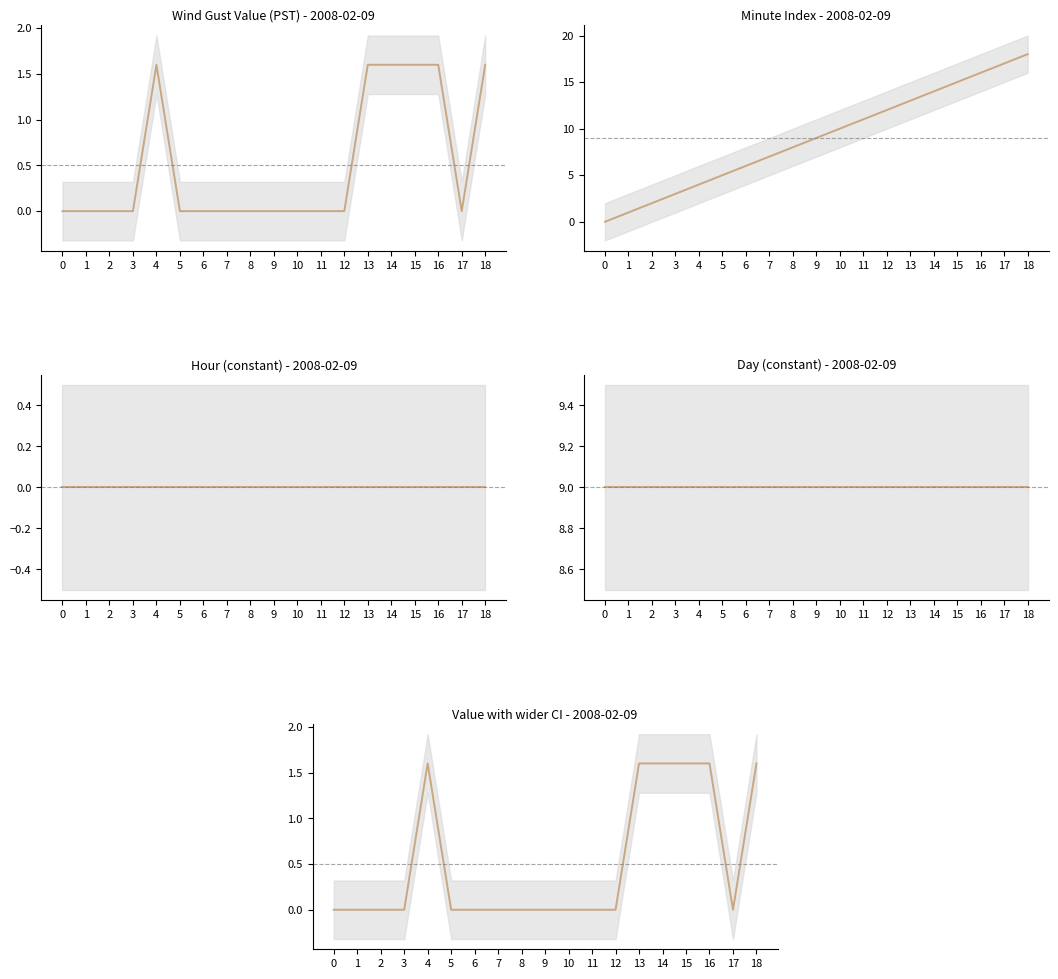

Rank the series by their maximum value, from lowest to highest.

Hour avg, Value avg, Day avg, Minute avg